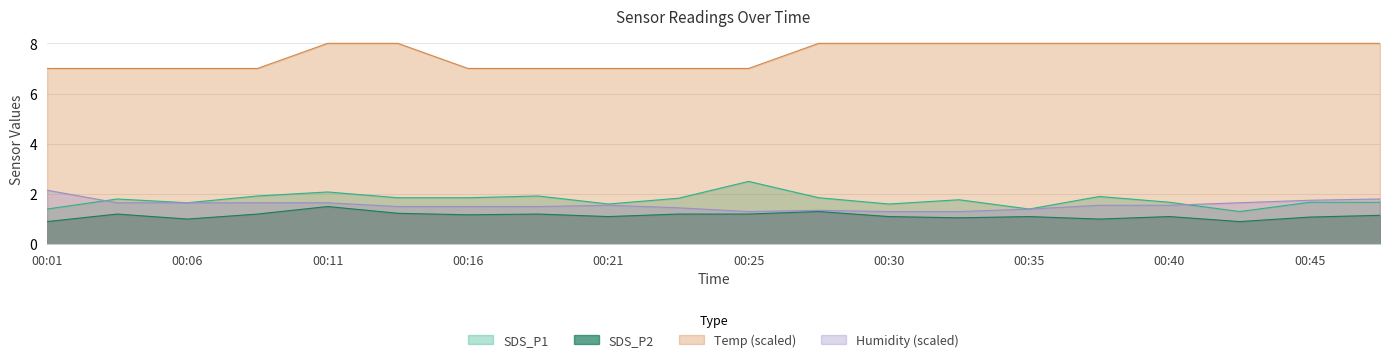

Rank the series at 00:23 from lowest to highest value.

SDS_P2, Humidity, SDS_P1, Temp